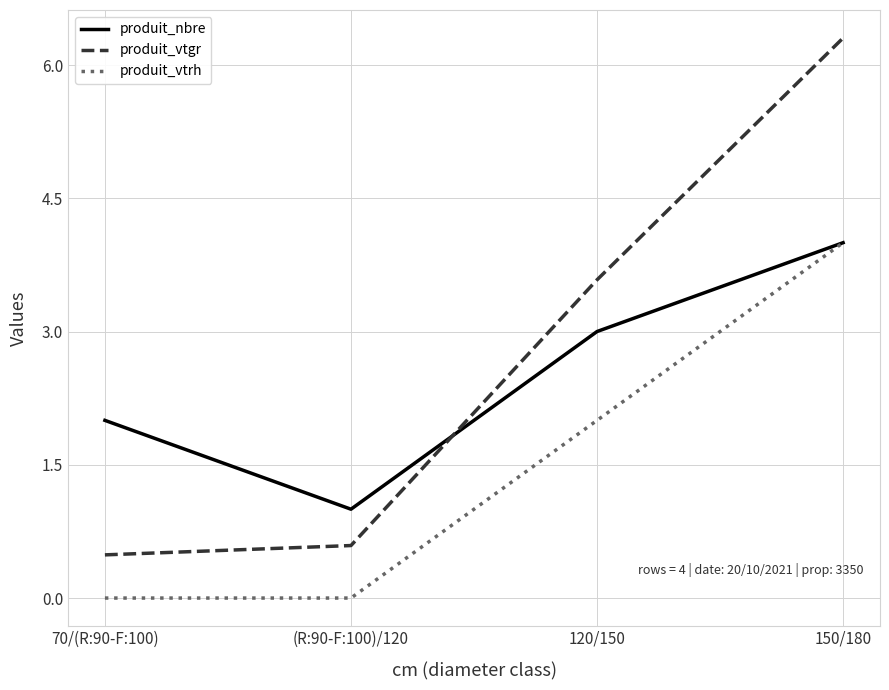

Does the chart display data point markers on the line(s)?

No